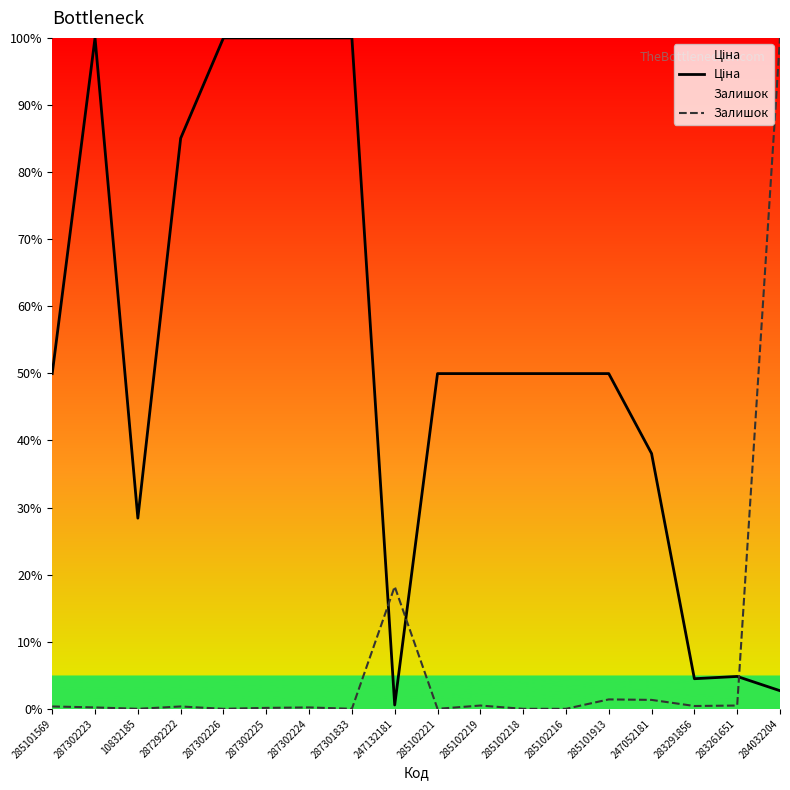

How many lines are shown in the chart?

2